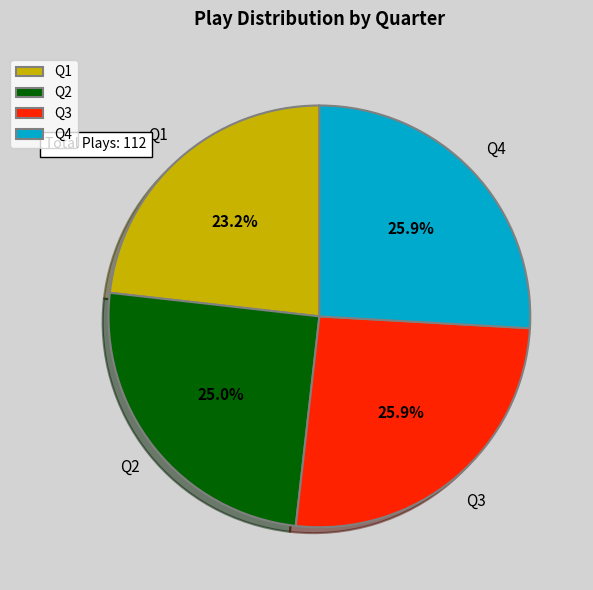

What percentage is NOT represented by Q2?

75.0%